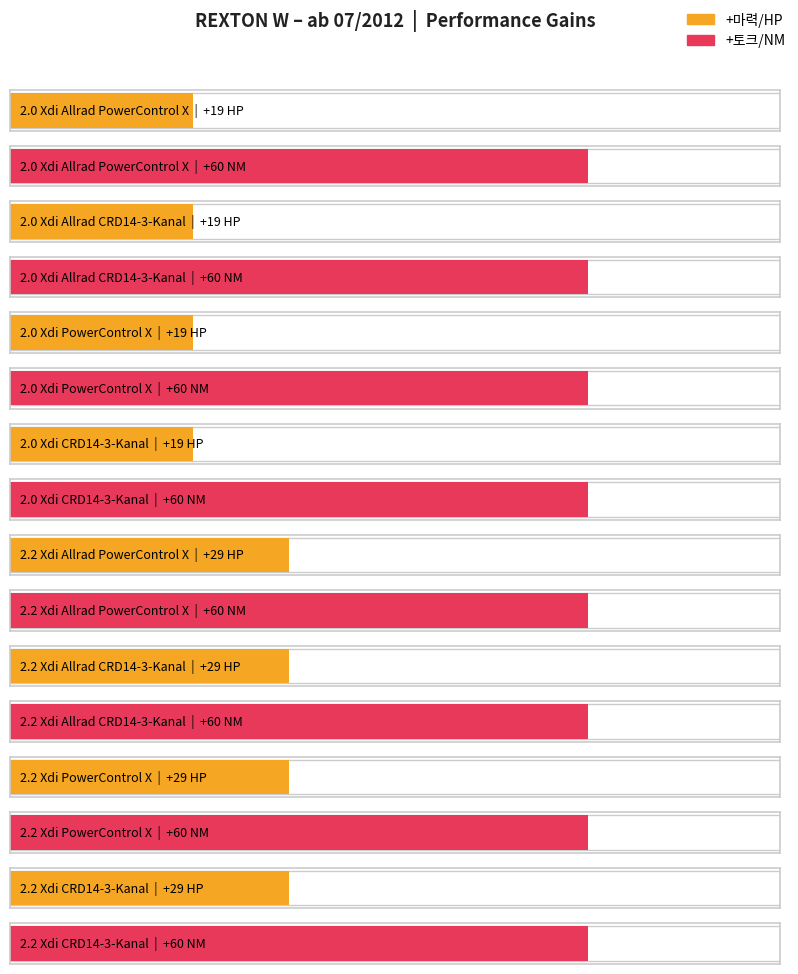

What is the label of the 5th bar from the left?

2.2 Xdi Allrad
PowerControl X